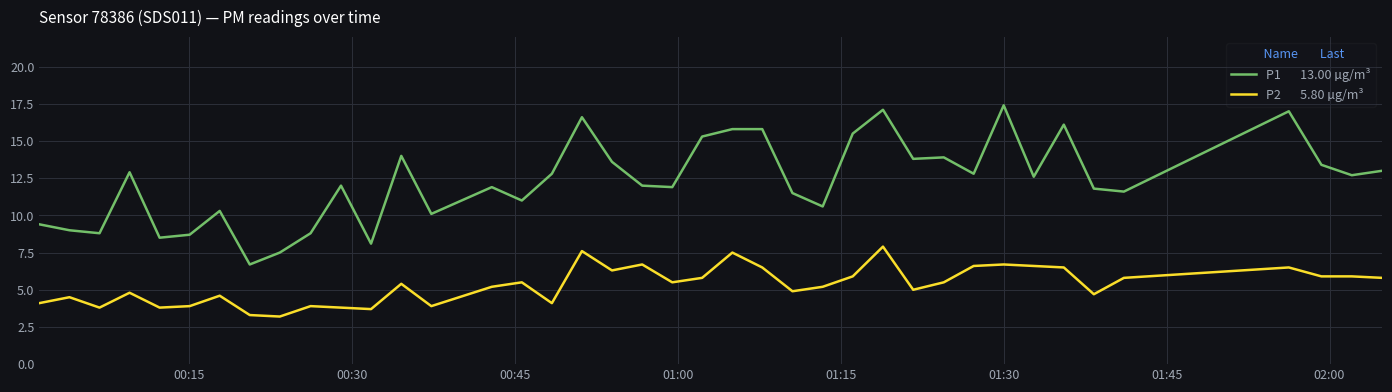

What is the minimum value shown in the chart?

3.2